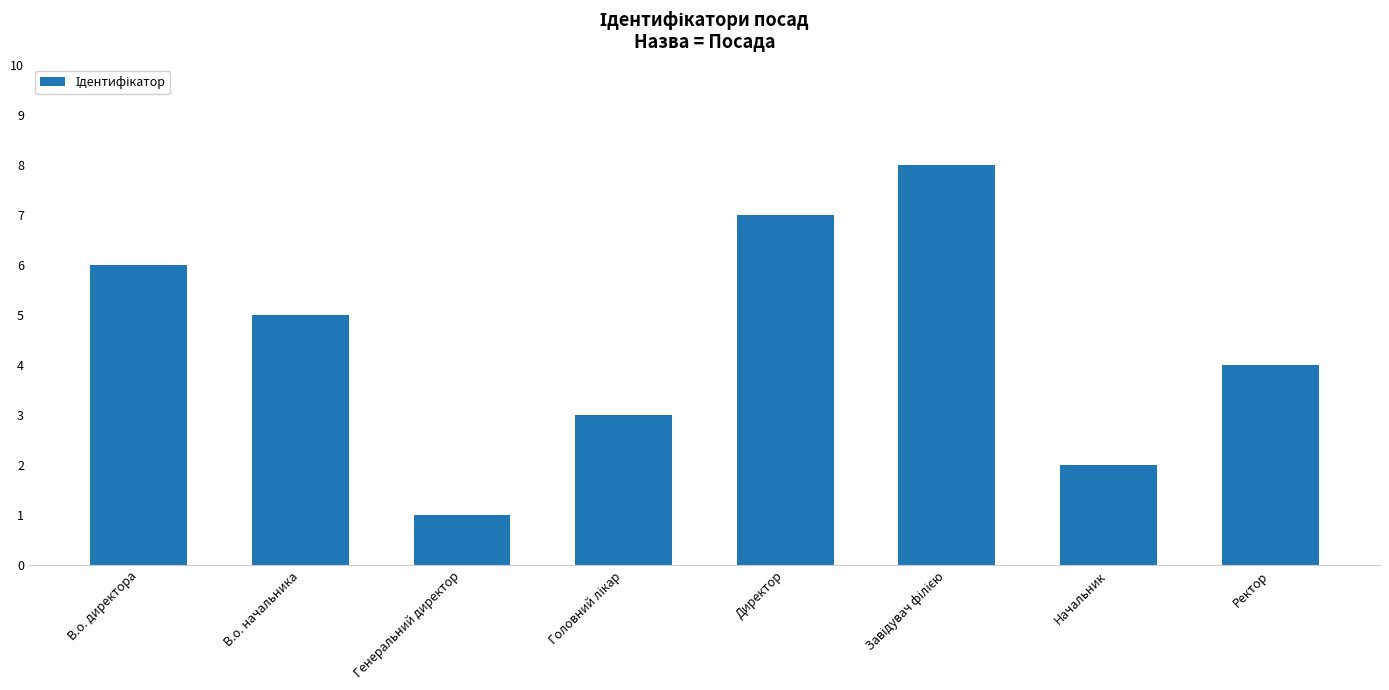

Reading left to right, extract all data points from this chart.

6	5	1	3	7	8	2	4